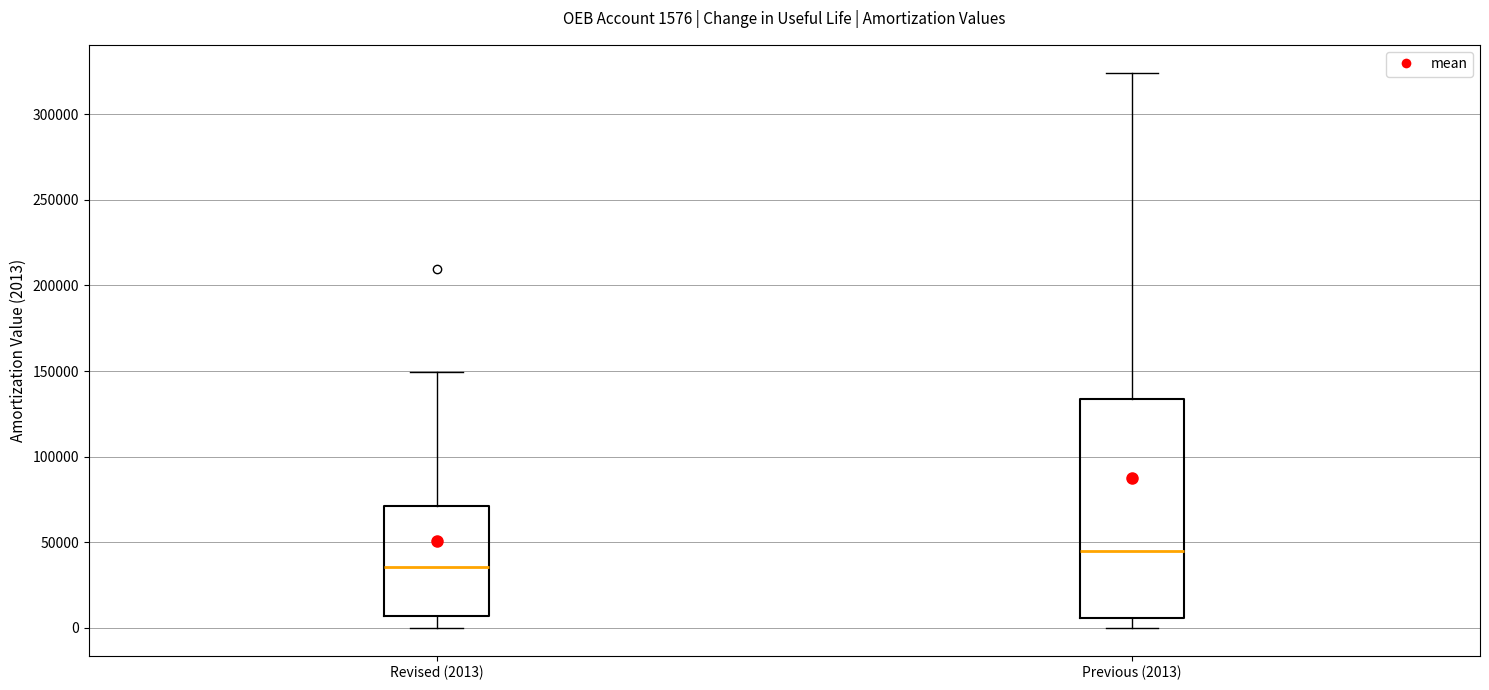

Which box has the highest median line?

Previous (2013)